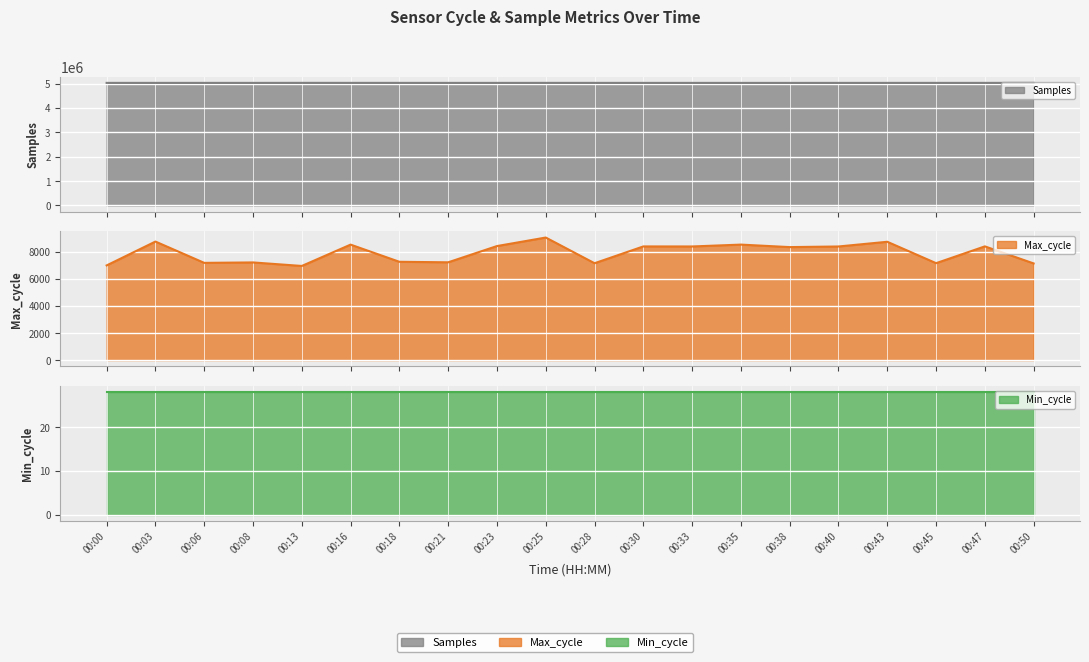

Is it true that Samples equals 7258316 at 00:21?

False